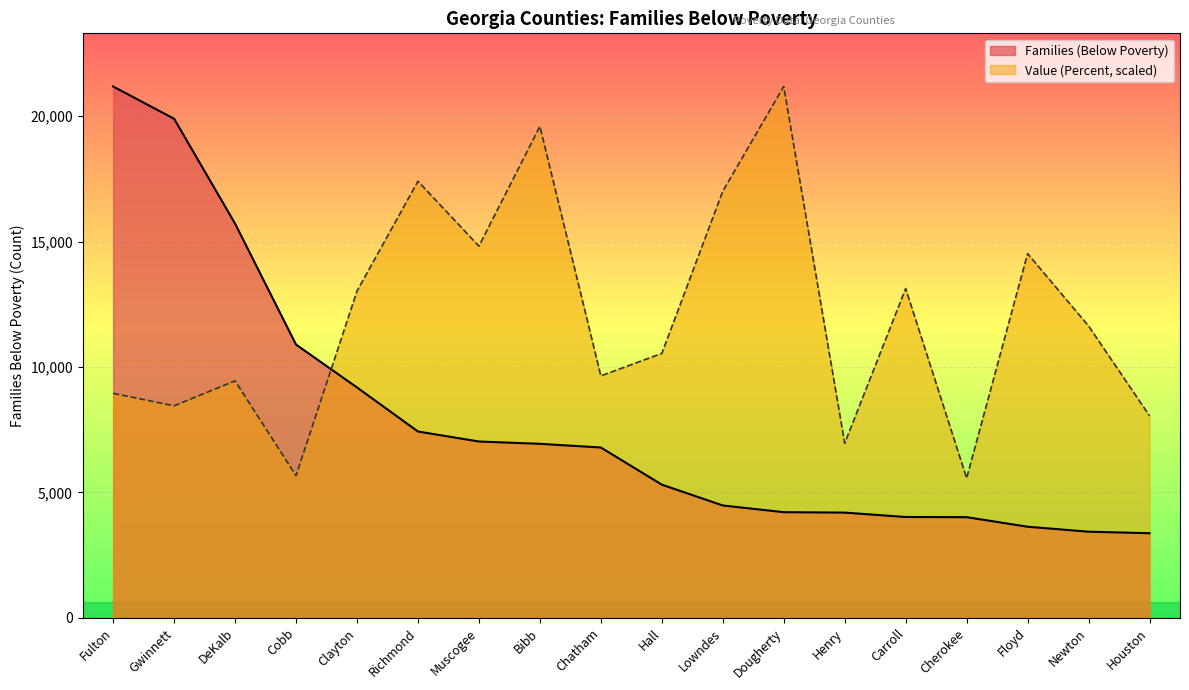

True or false: Value (Percent) has a value of 4777.4 at Newton.

False